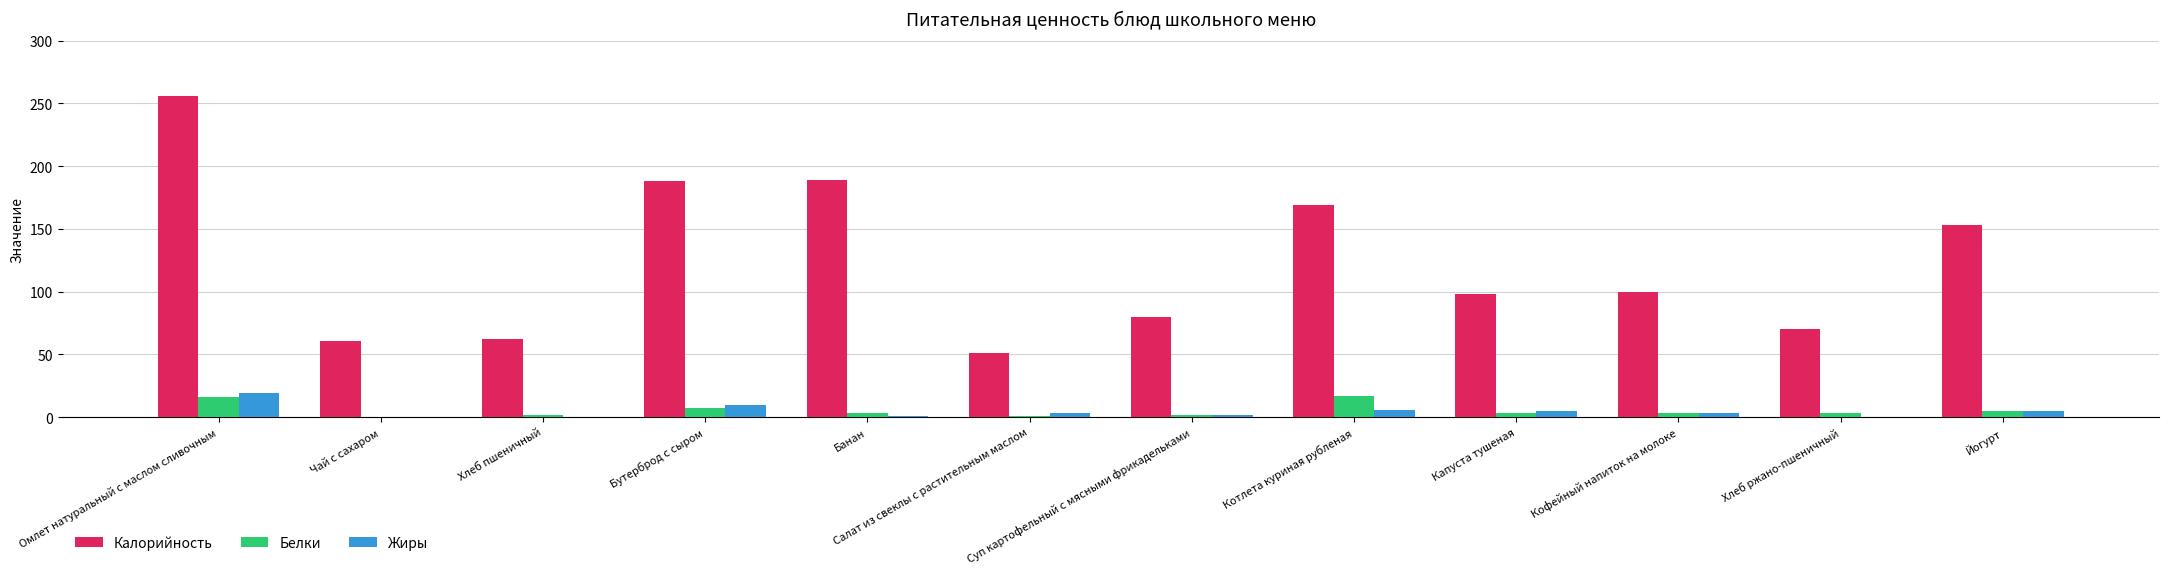

What is the total value across all series at Котлета куриная рубленая?

191.8